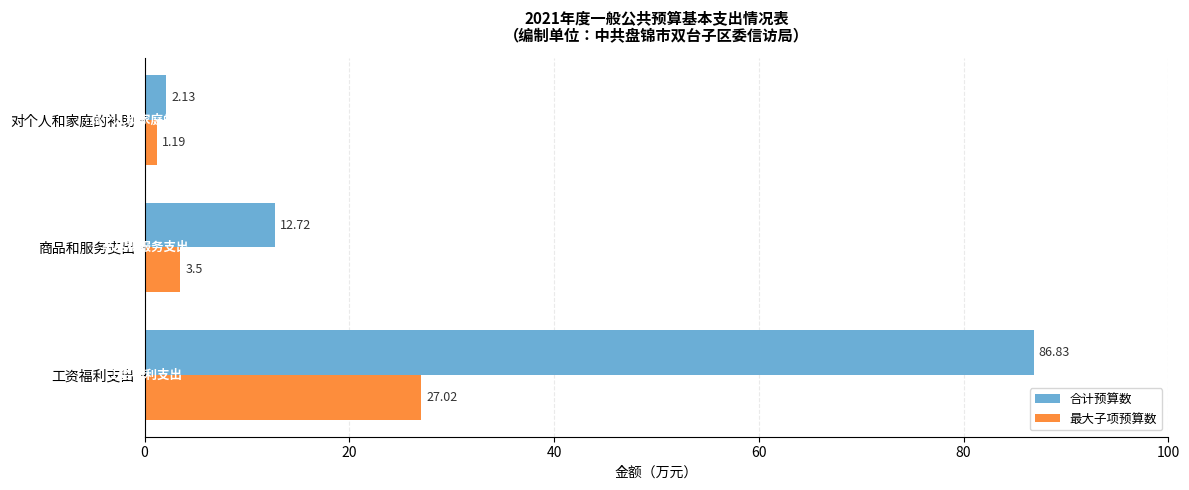

Which series changed the most between 工资福利支出 and 商品和服务支出?

合计预算数